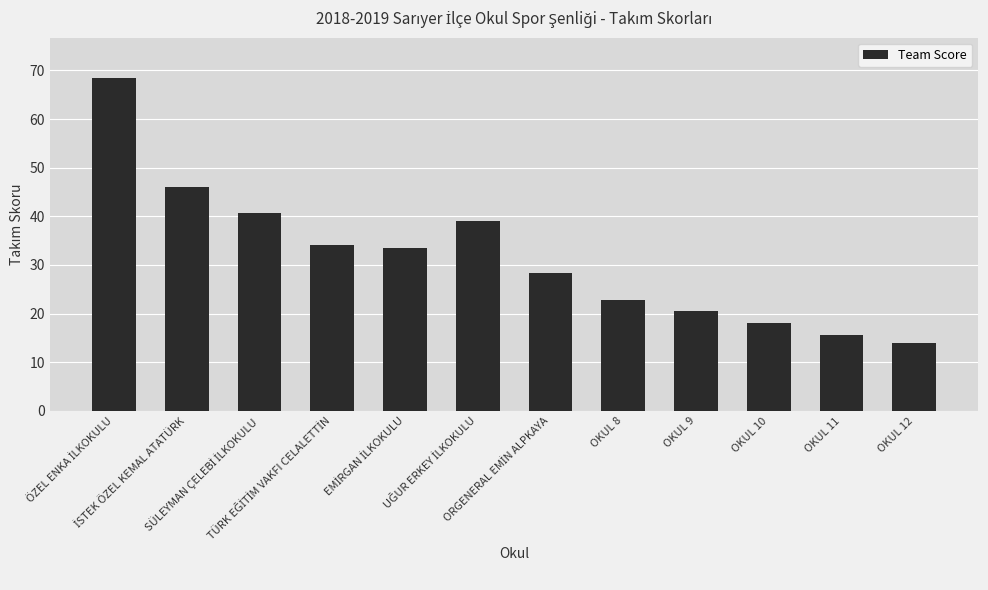

What is the value of the 6th bar from the left?

39.0